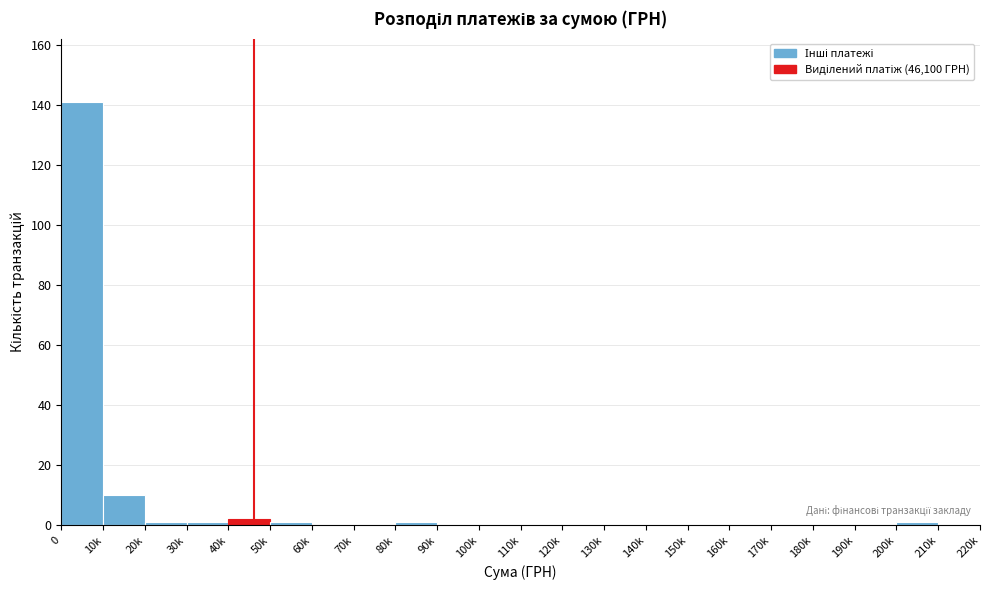

Reading left to right, list all the values displayed in this chart.

0=141	10k=10	20k=1	30k=1	40k=2	50k=1	60k=0	70k=0	80k=1	90k=0	100k=0	110k=0	120k=0	130k=0	140k=0	150k=0	160k=0	170k=0	180k=0	190k=0	200k=1	210k=0